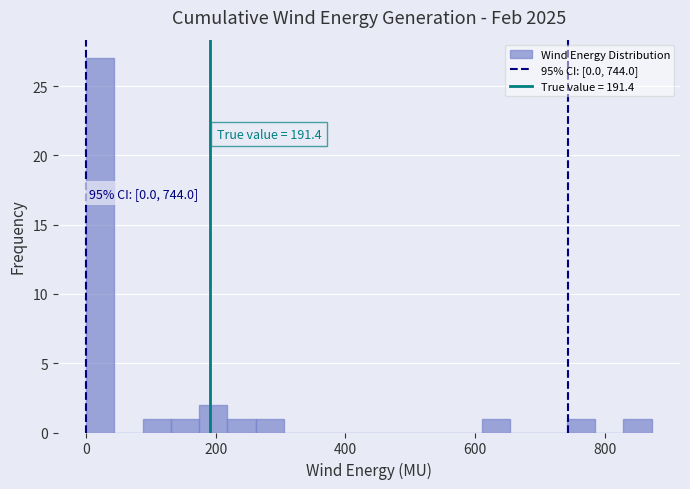

Read against the x-axis, roughly where is the centre of the tallest bar?

20